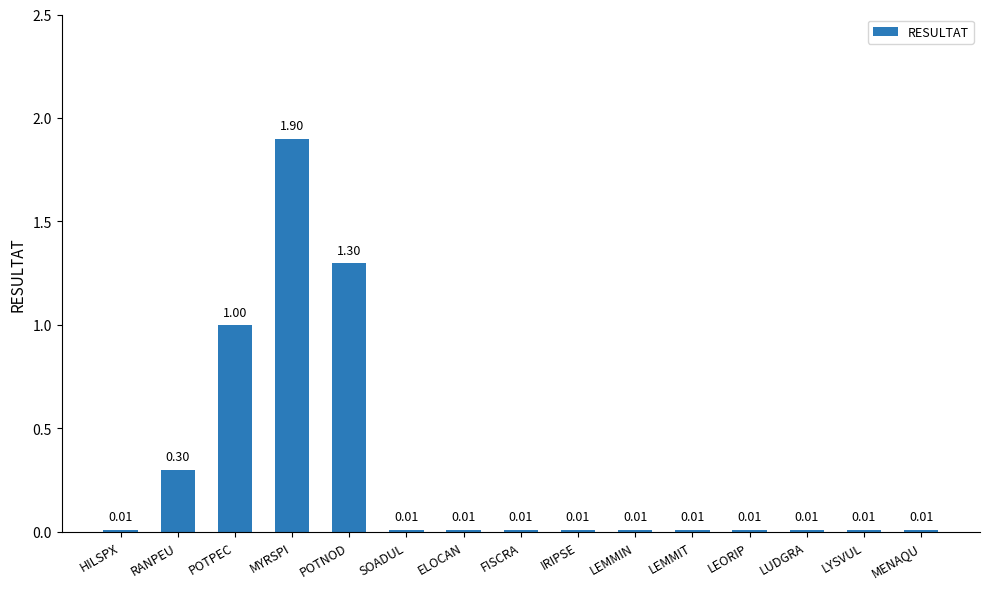

What is the value of the 4th bar from the left?

1.9